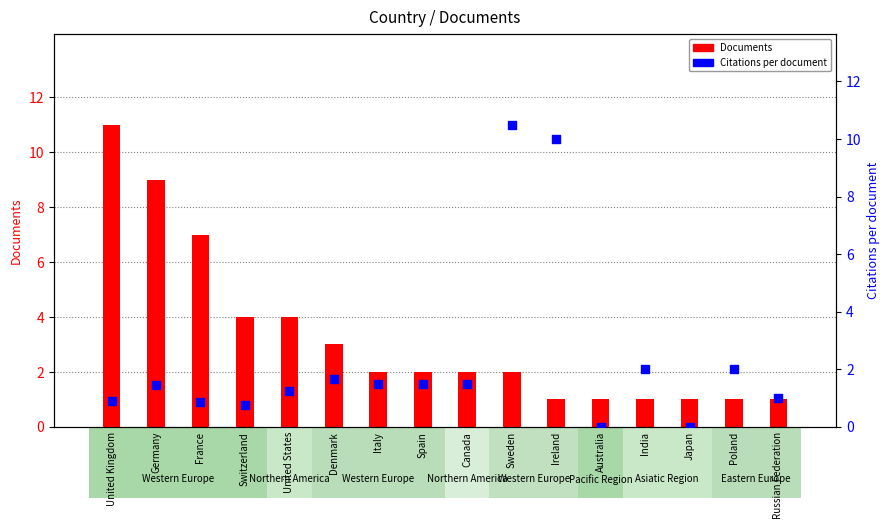

Is the value of Documents at Spain greater than the value of Citations per document at Germany?

Yes